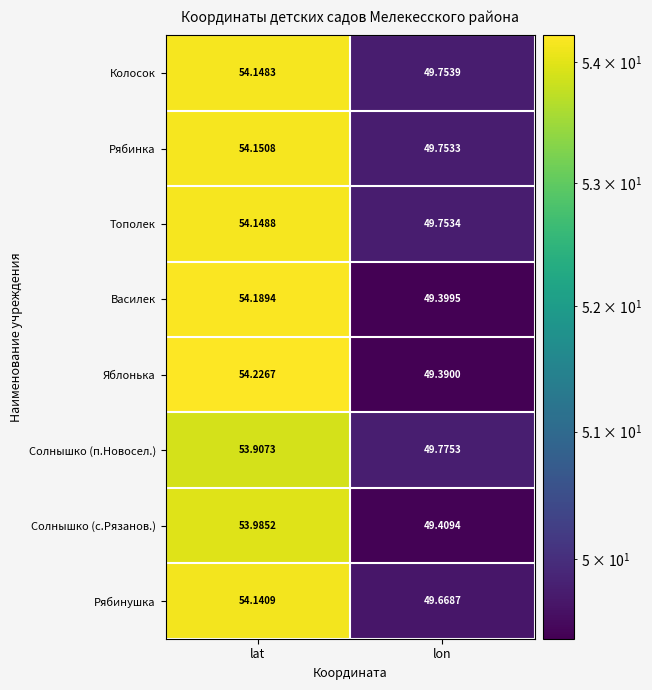

Which series has the largest total across all categories?

Рябинка